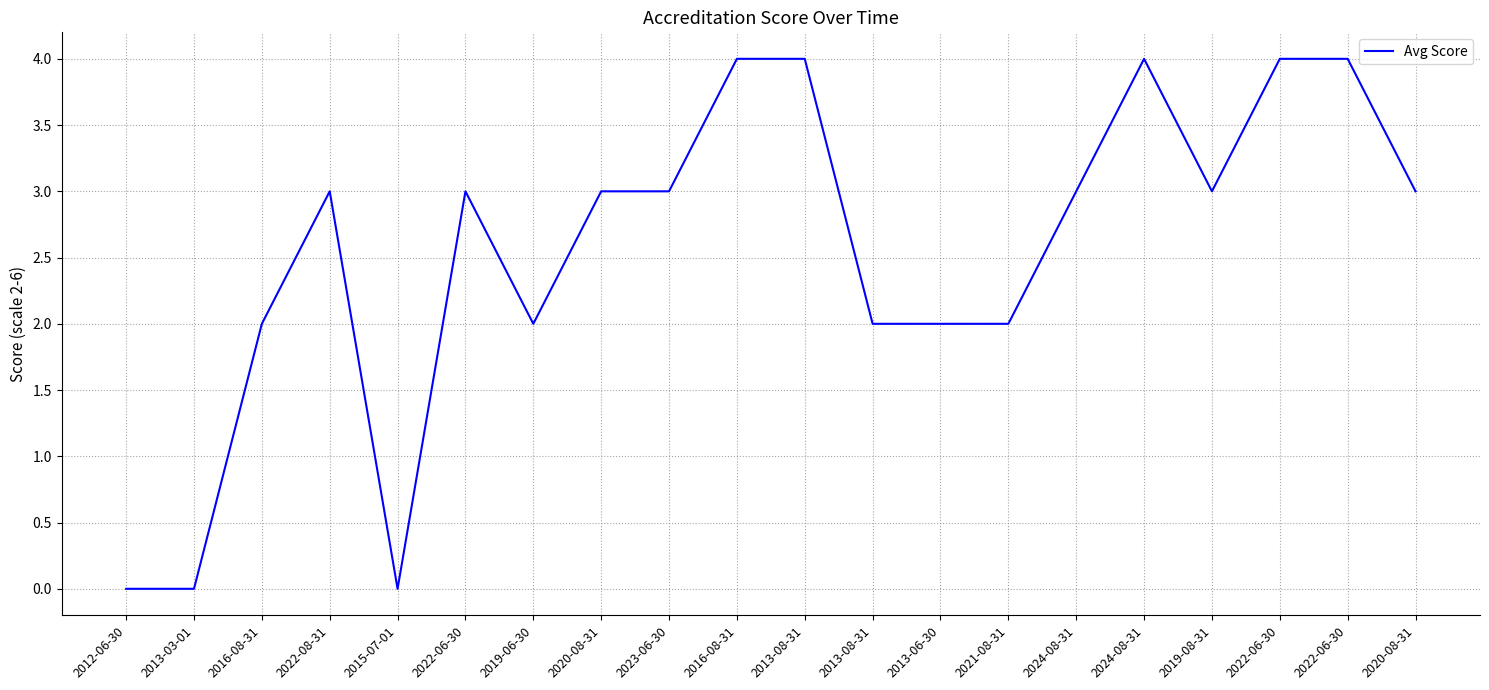

Does the chart have visible grid lines?

Yes